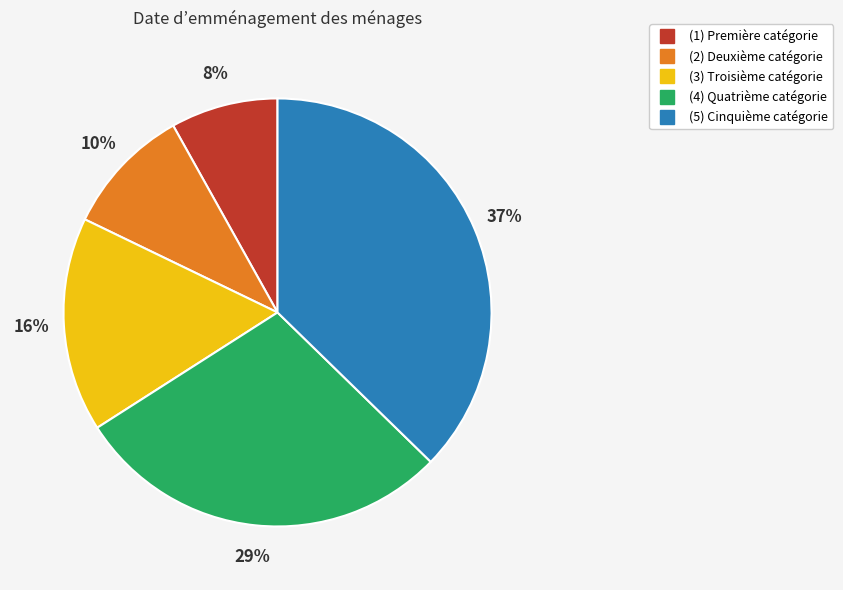

Is the sum of (1) and (5) greater than half?

No